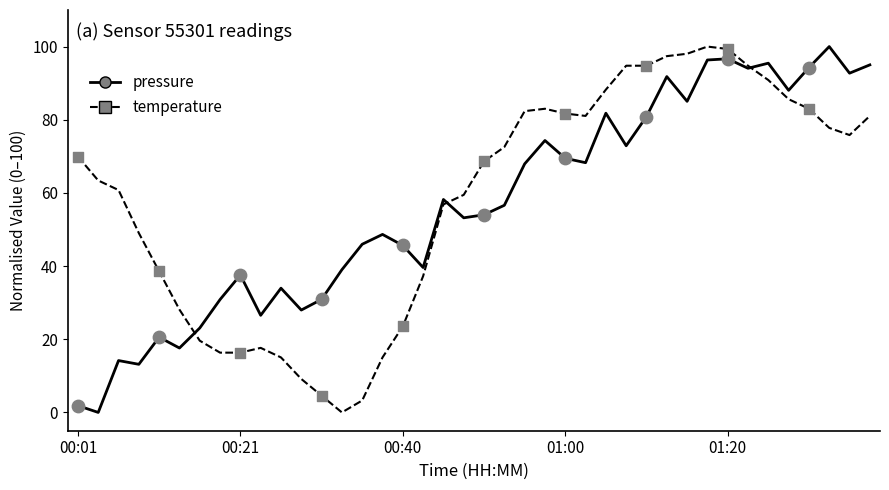

What is the maximum value for pressure?

100.0